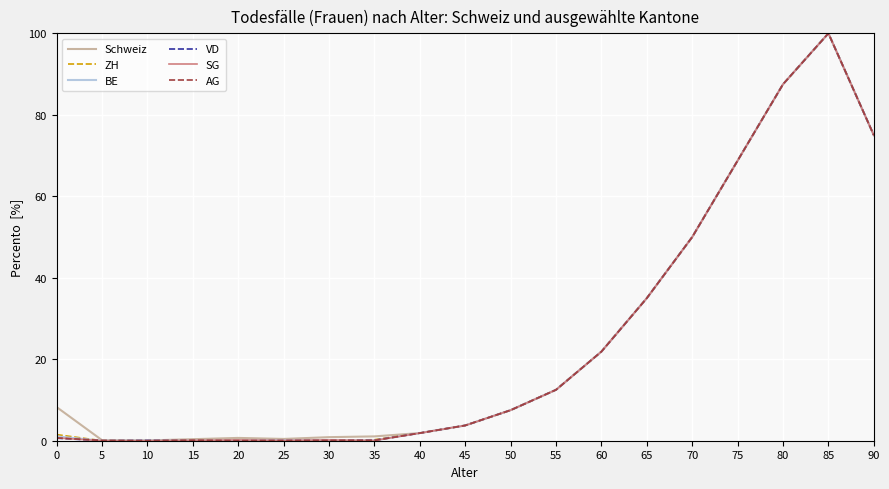

The BE series shows 87.5 at 80. True or false?

True